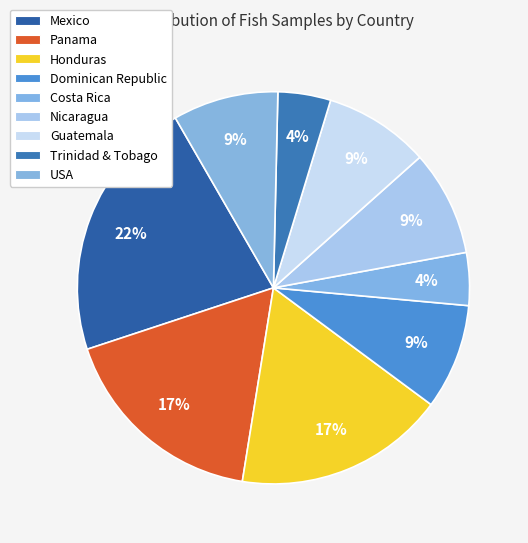

Is USA the majority of the pie?

No